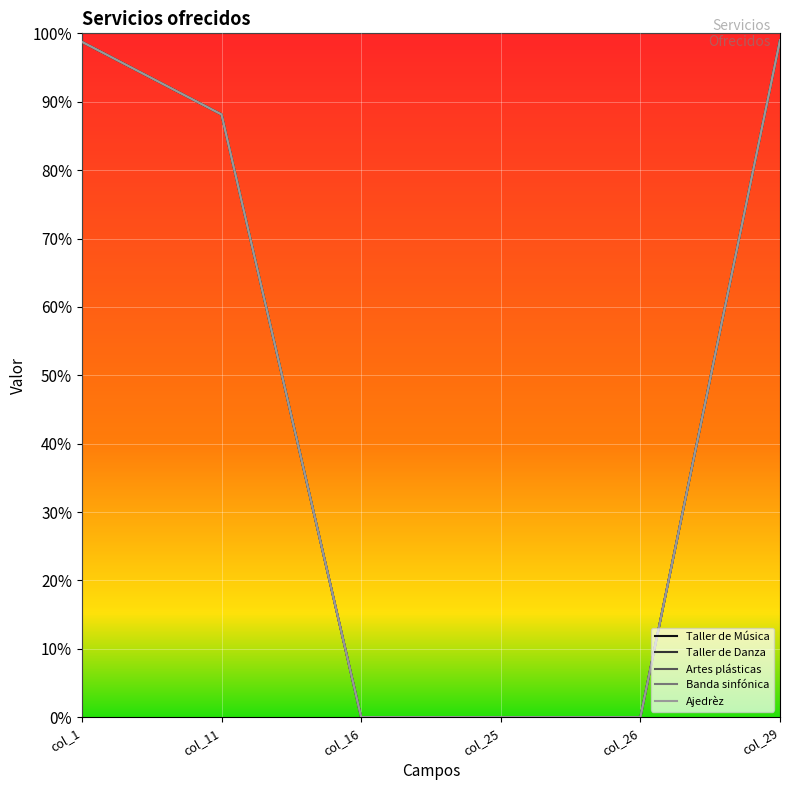

What is the difference between the maximum and minimum values in the Banda sinfónica series?

99.0